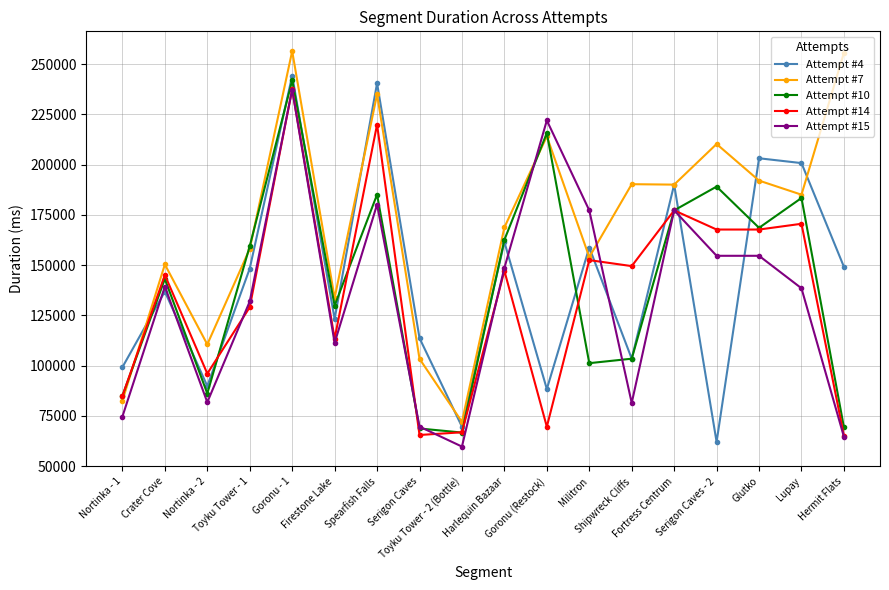

Is it true that Attempt #15 equals 32905 at Lupay?

False